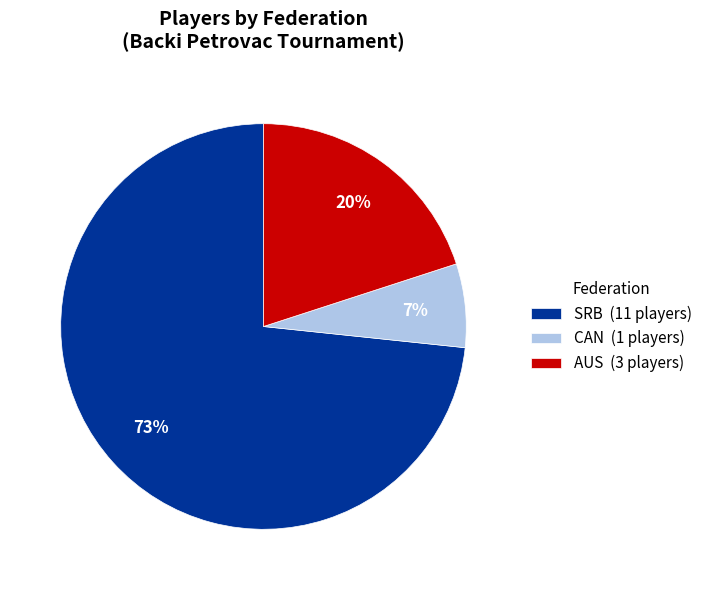

How many slices are in this pie chart?

3